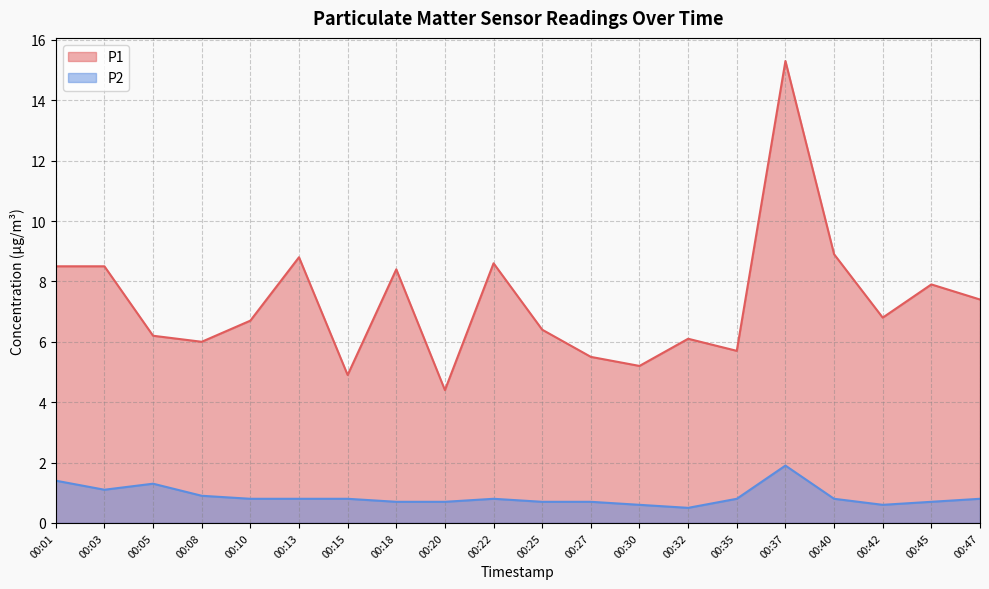

List the labels in order of P2 value, largest first.

00:37, 00:01, 00:05, 00:03, 00:08, 00:10, 00:13, 00:15, 00:22, 00:35, 00:40, 00:47, 00:18, 00:20, 00:25, 00:27, 00:45, 00:30, 00:42, 00:32